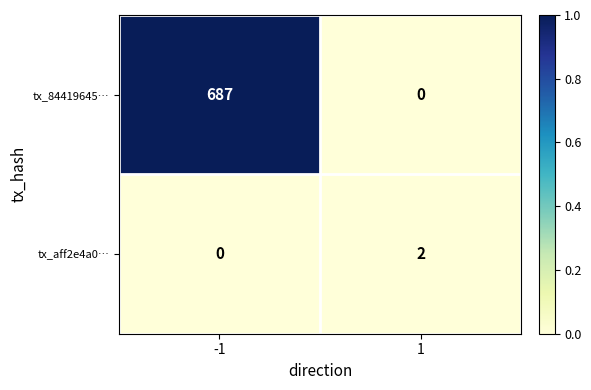

What is the difference between the highest and lowest values at -1?

687